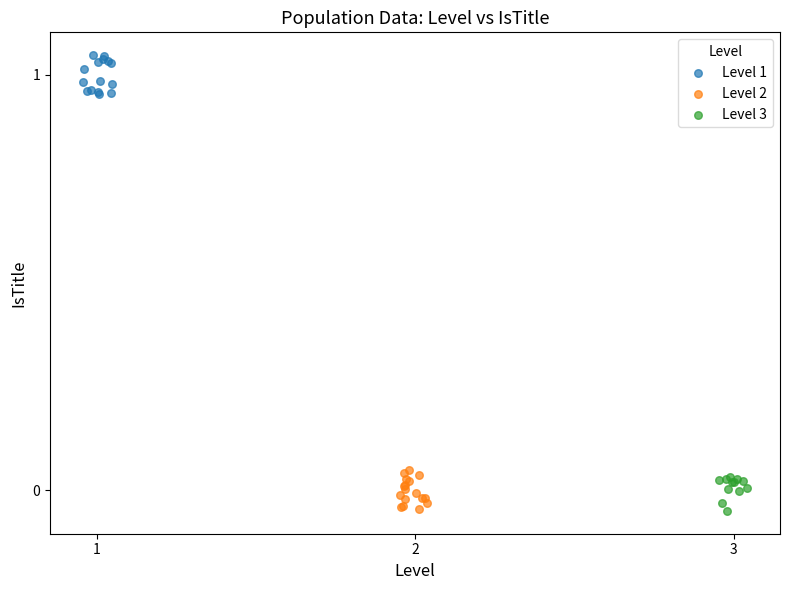

Which series reaches the maximum Y coordinate?

Level 1